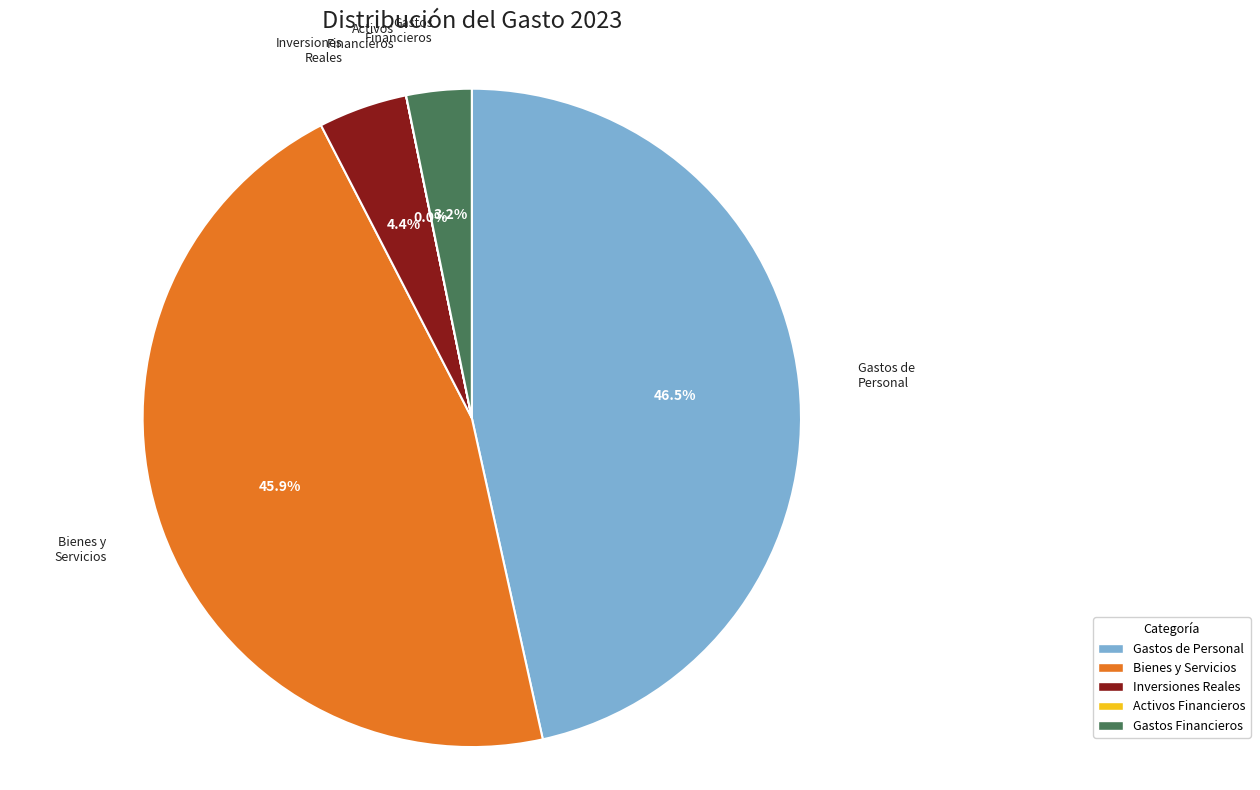

To the nearest percent, what is the average slice percentage?

20%